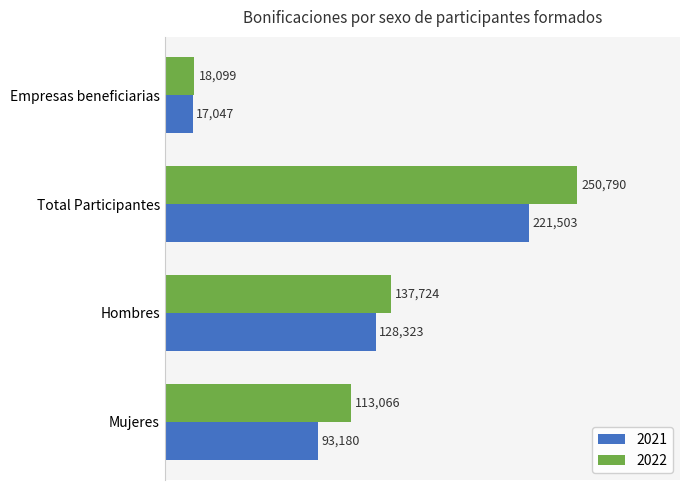

Count the 2021 values in the range 93180 to 221503.

3